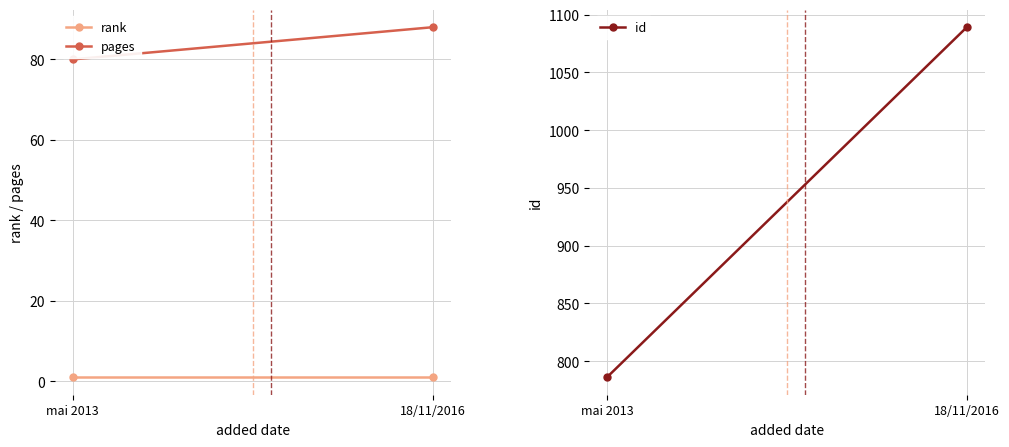

Rank the series by their maximum value, from highest to lowest.

id, pages, rank